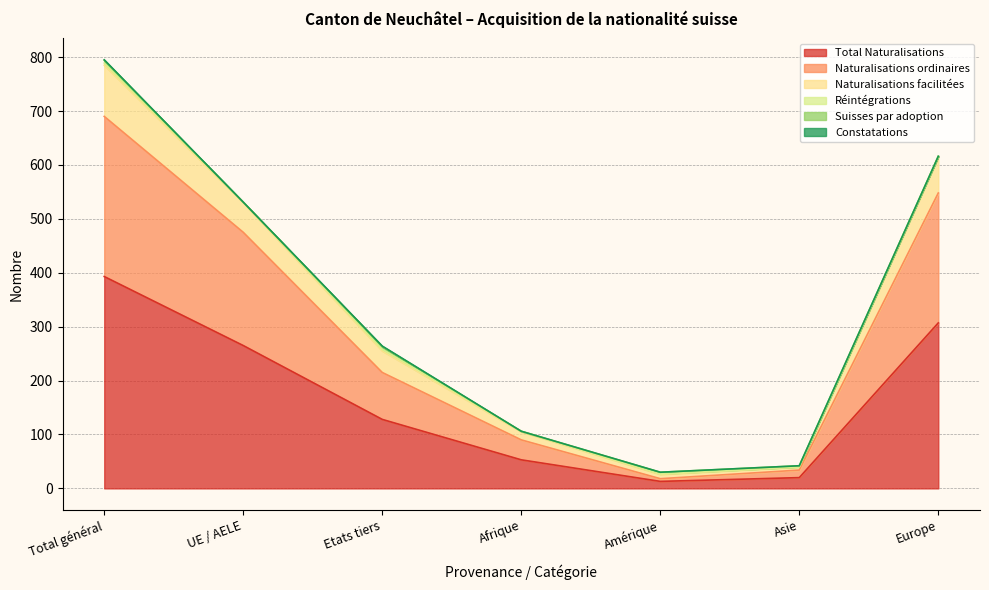

Between Amérique and Asie, which series saw the biggest shift?

Naturalisations ordinaires